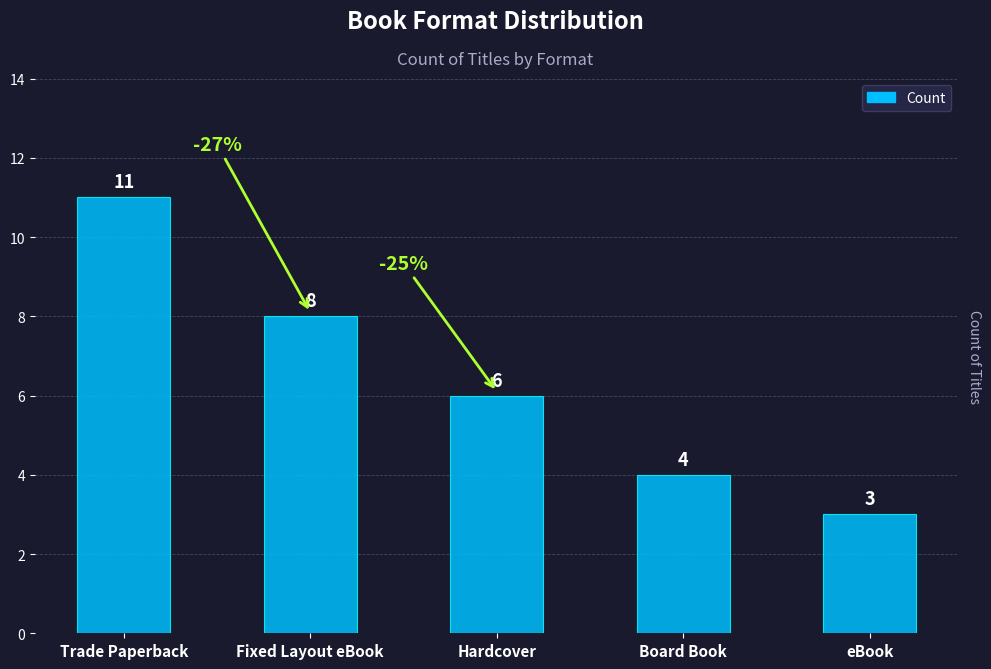

What is the label of the 3rd bar from the right?

Hardcover